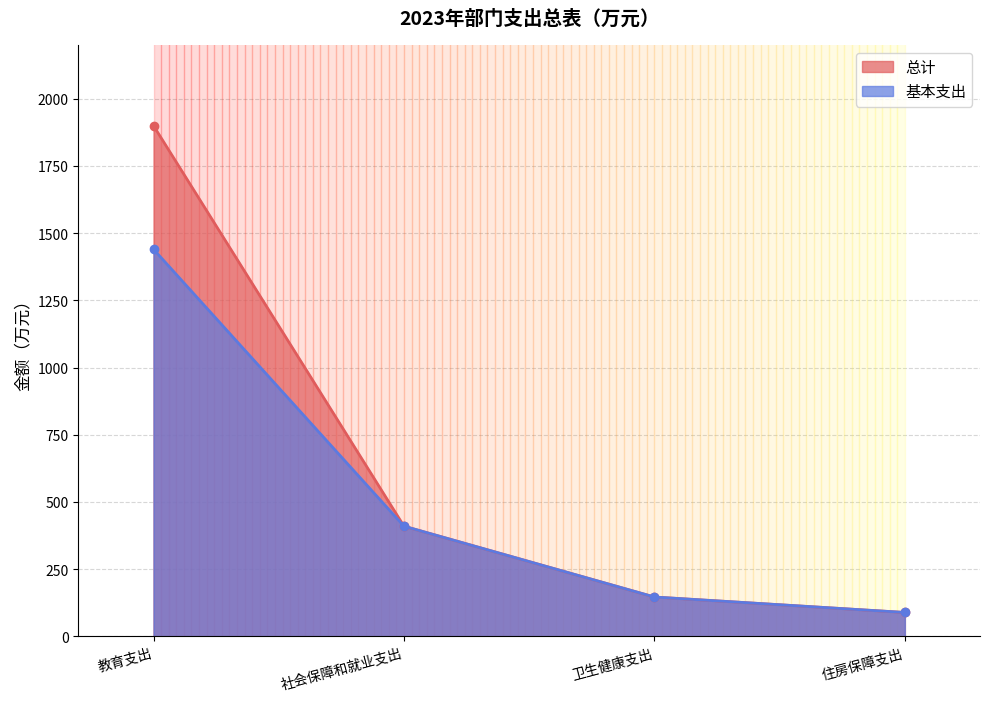

What is the value of the 基本支出 point at the 4th from the left?

89.1